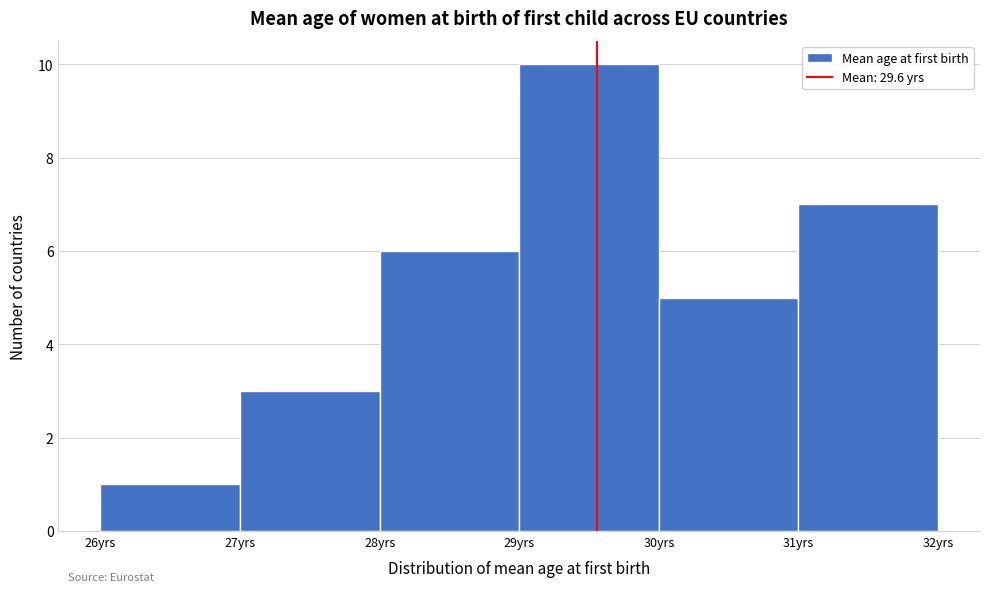

Reading left to right, list every bar in this chart as the range it spans on the x-axis followed by its height. The values are not printed on the chart, so give them approximately, as read against the axis.

26 to 27: 1
27 to 28: 3
28 to 29: 6
29 to 30: 10
30 to 31: 5
31 to 32: 7